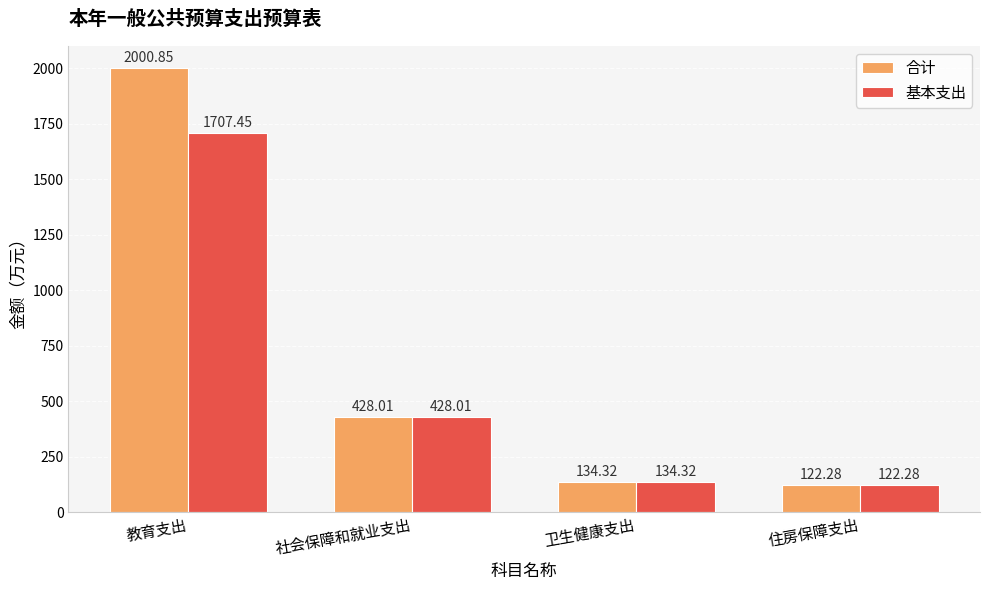

Rank the series by their maximum value, from highest to lowest.

合计, 基本支出